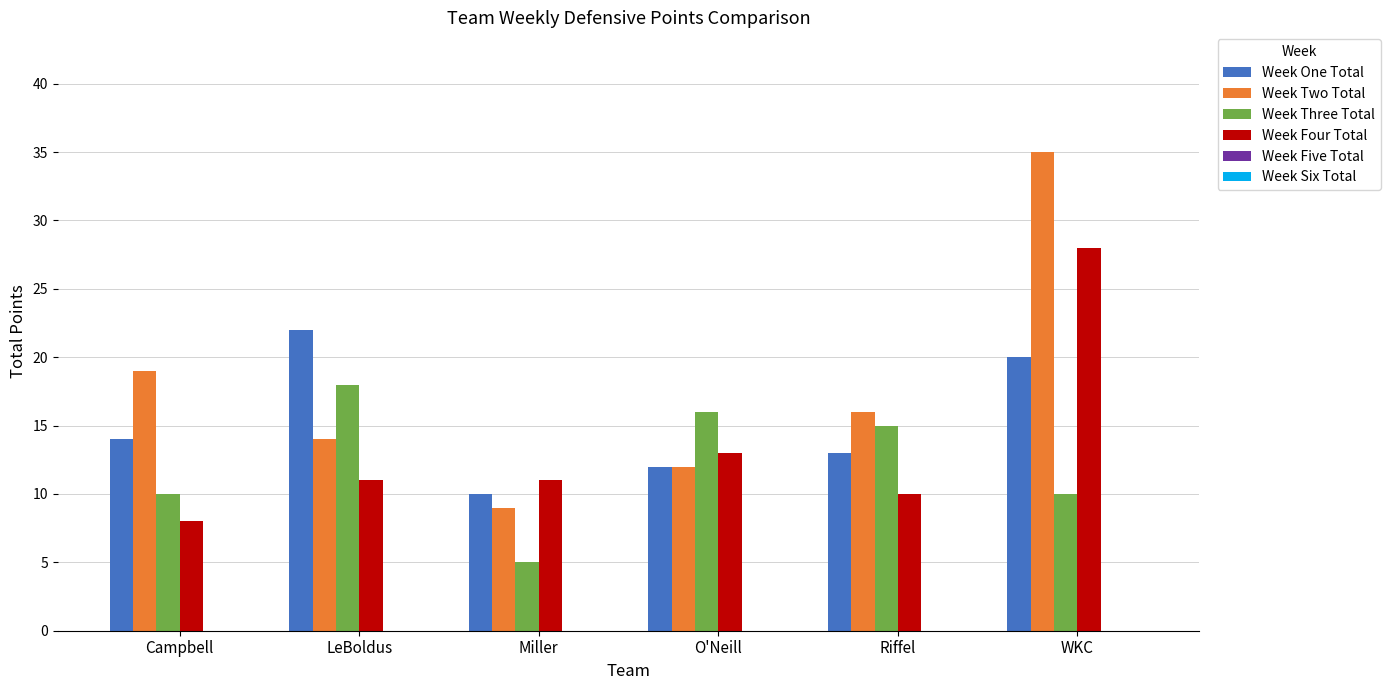

The value of Week Two Total at WKC is 35. True or false?

True